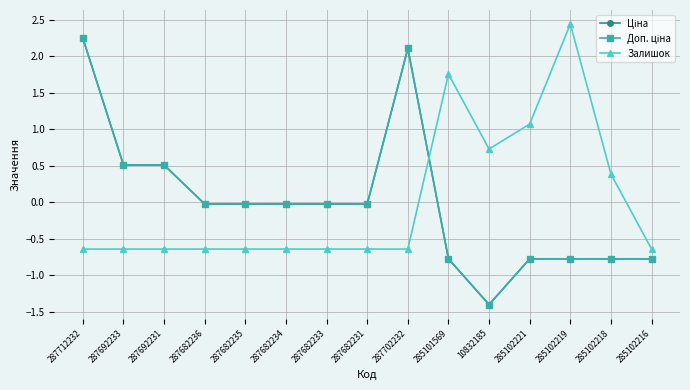

Is this an area chart (filled region under the line)?

No